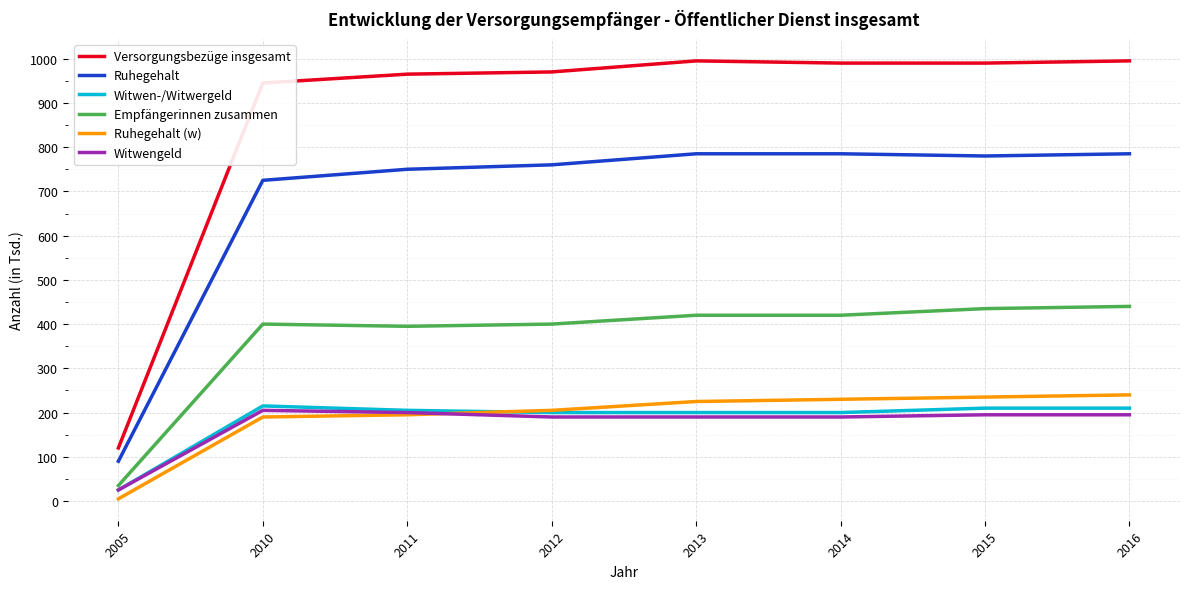

The value of Versorgungsbezüge insgesamt at 2005 is 120. True or false?

True